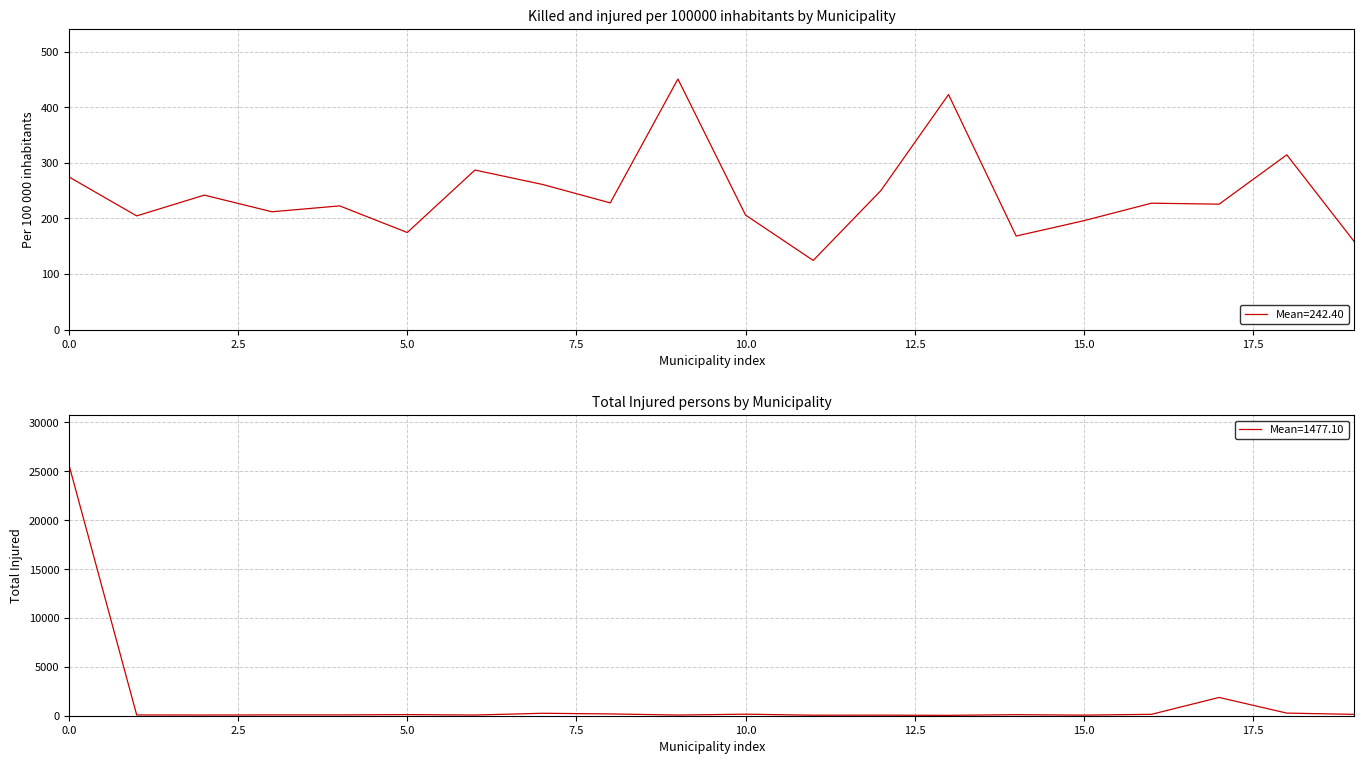

What is the average value of the Killed and injured per 100000 series?

242.4